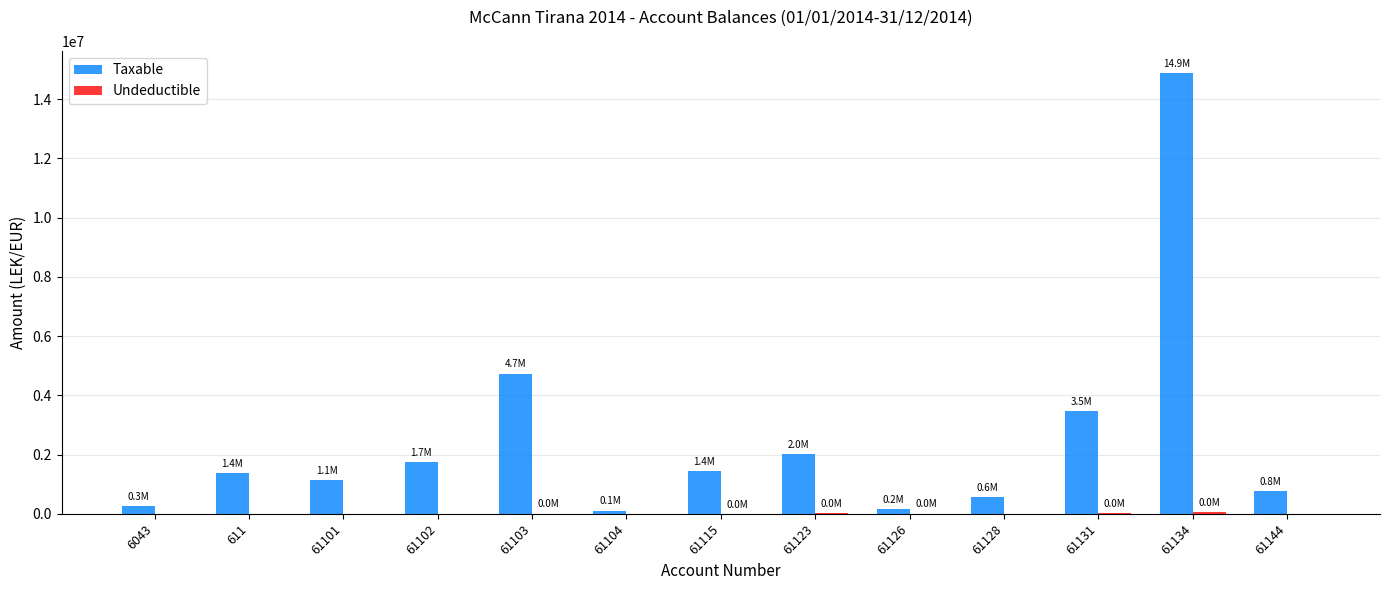

True or false: Taxable has a value of 743085.8 at 61115.

False